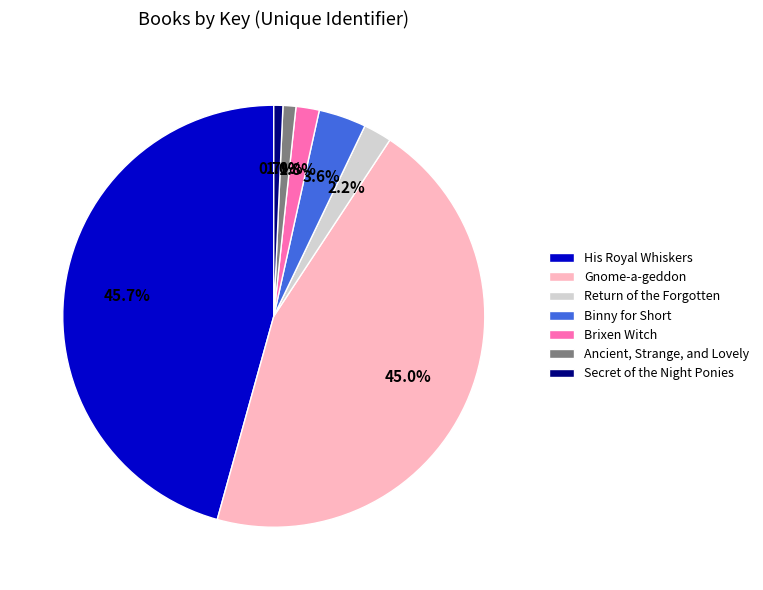

What percentage is the Brixen Witch slice, to the nearest percent?

2%